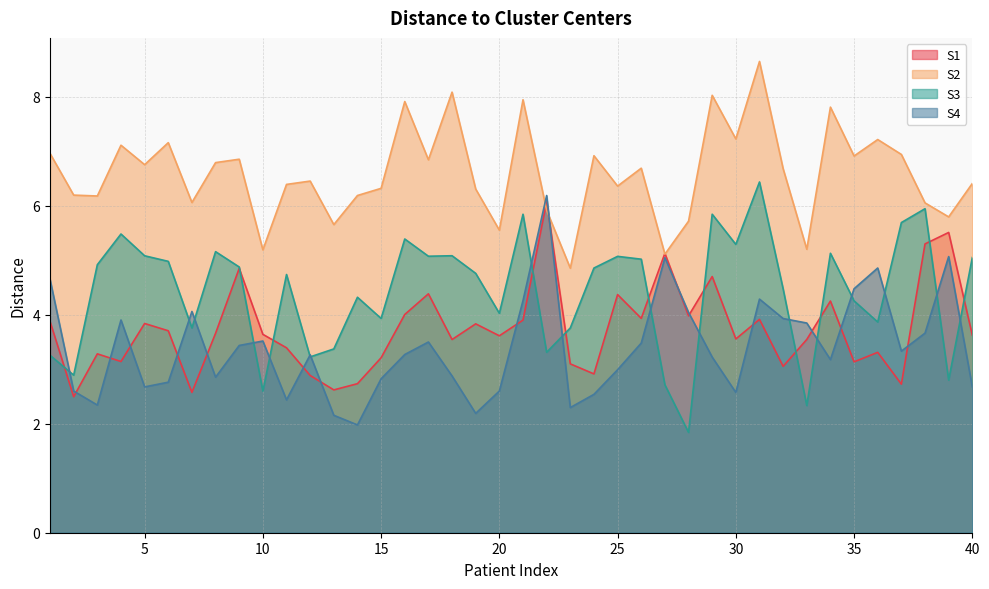

What is the difference between the maximum and second lowest values in the S1 series?

3.5